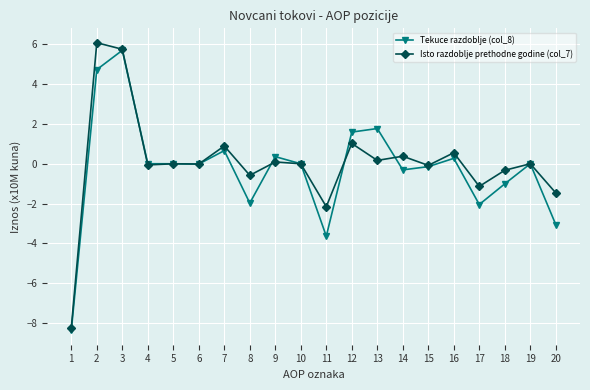

Does the chart display data point markers on the line(s)?

Yes